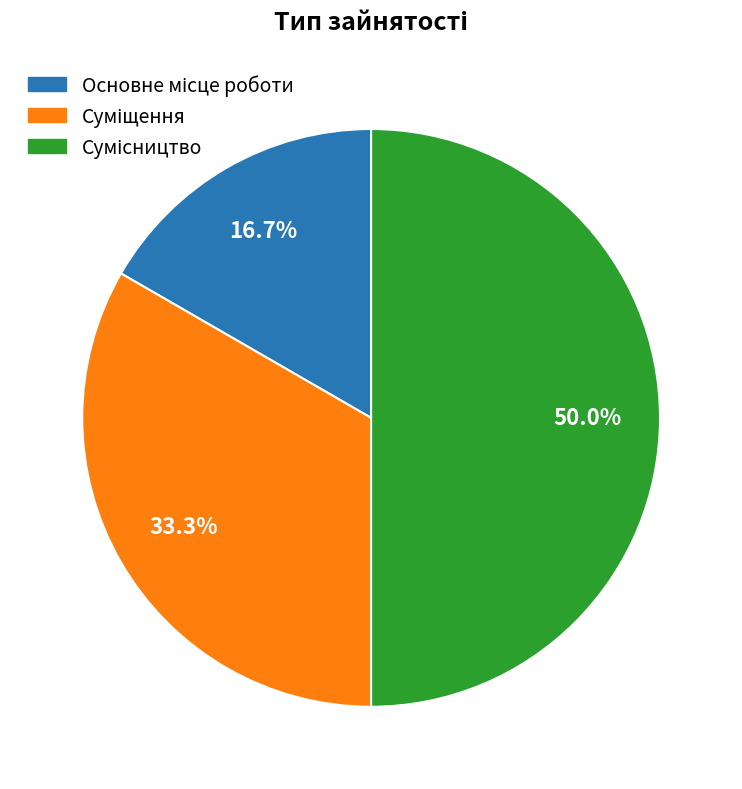

How many segments does this pie chart have?

3